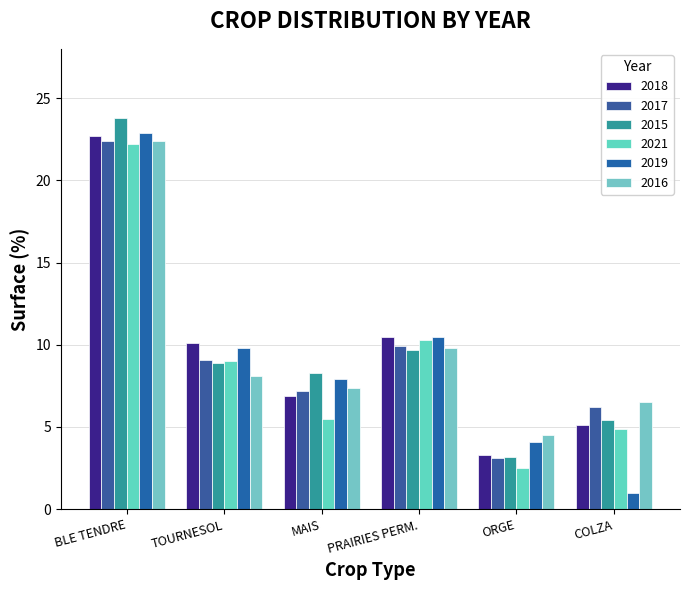

Reading left to right, extract all data points from this chart.

2018: BLE TENDRE=22.7	TOURNESOL=10.1	MAIS=6.9	PRAIRIES PERM.=10.5	ORGE=3.3	COLZA=5.1
2017: BLE TENDRE=22.4	TOURNESOL=9.1	MAIS=7.2	PRAIRIES PERM.=9.9	ORGE=3.1	COLZA=6.2
2015: BLE TENDRE=23.8	TOURNESOL=8.9	MAIS=8.3	PRAIRIES PERM.=9.7	ORGE=3.2	COLZA=5.4
2021: BLE TENDRE=22.2	TOURNESOL=9.0	MAIS=5.5	PRAIRIES PERM.=10.3	ORGE=2.5	COLZA=4.9
2019: BLE TENDRE=22.9	TOURNESOL=9.8	MAIS=7.9	PRAIRIES PERM.=10.5	ORGE=4.1	COLZA=1.0
2016: BLE TENDRE=22.4	TOURNESOL=8.1	MAIS=7.4	PRAIRIES PERM.=9.8	ORGE=4.5	COLZA=6.5